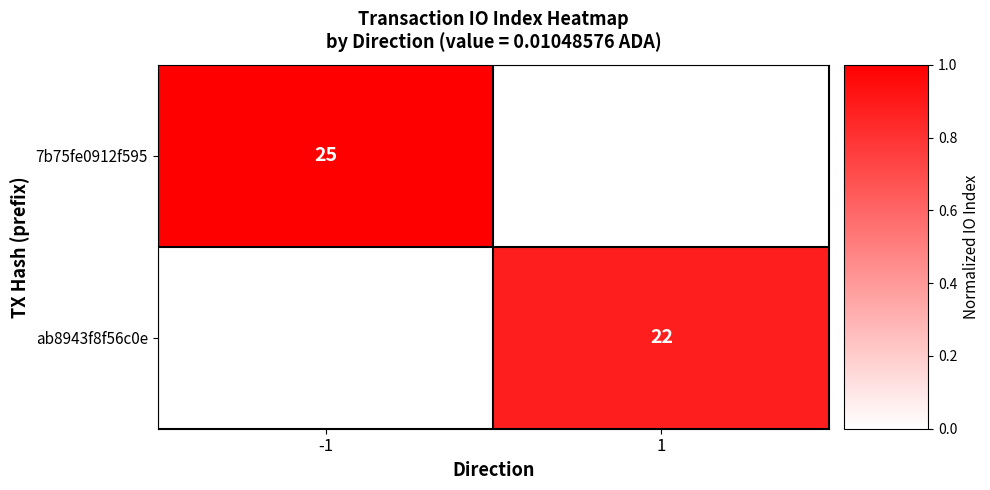

Is it true that 7b75fe0912f595 equals 44 at -1?

False